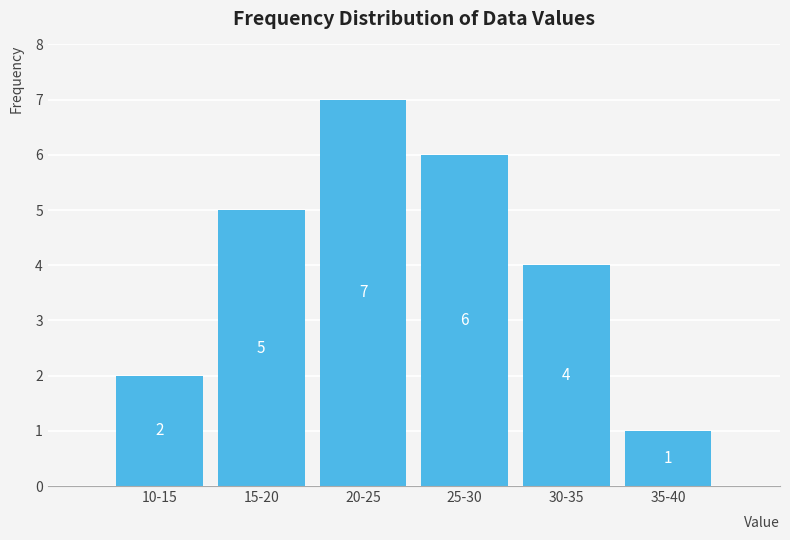

Reading left to right, extract all data points from this chart.

10-15=2	15-20=5	20-25=7	25-30=6	30-35=4	35-40=1